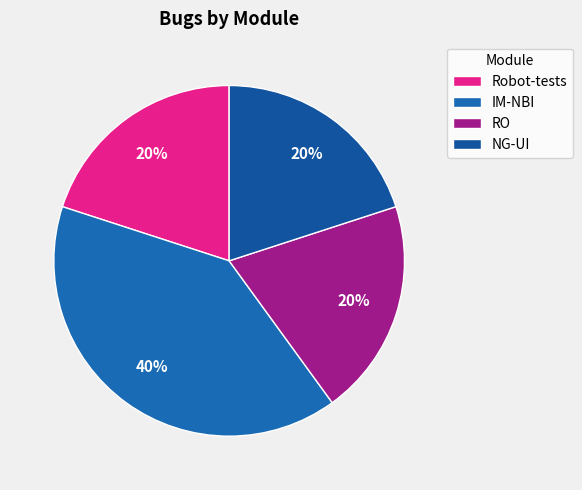

How much of the chart is everything except IM-NBI?

60.0%